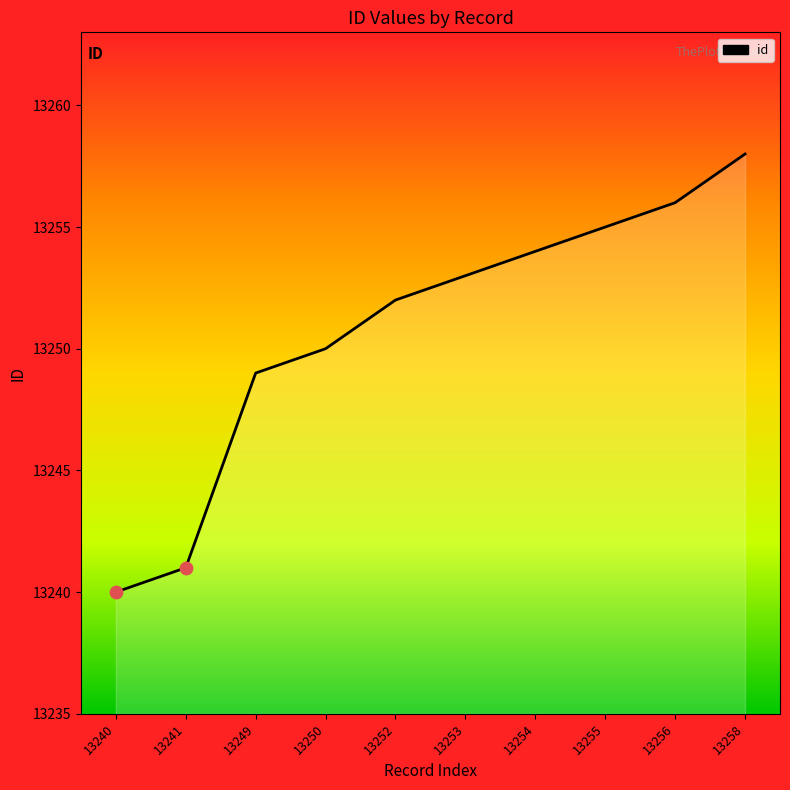

What is the change in value from 13241 to 13256?

+15